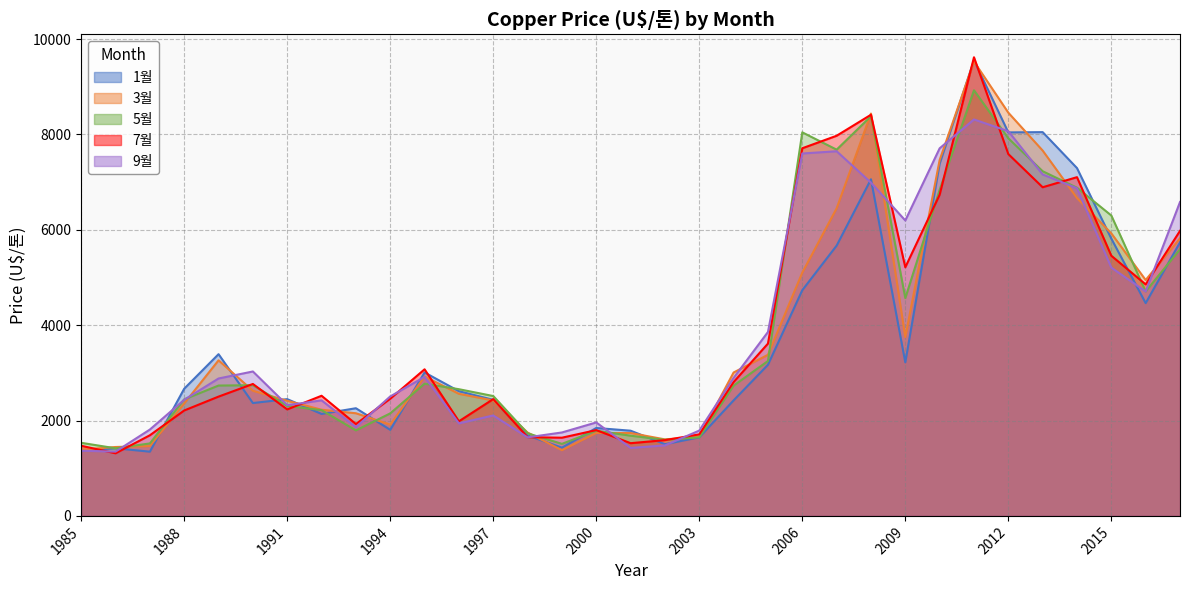

What is the smallest value displayed?

1313.0